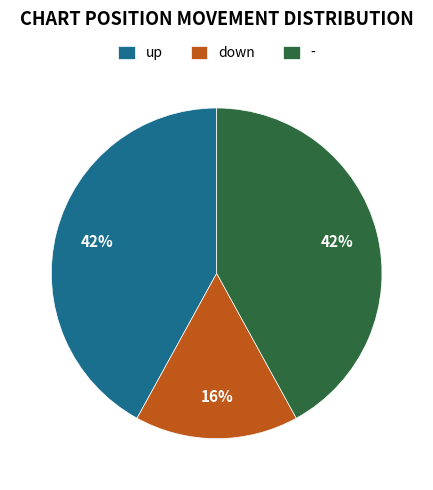

Which slice is the smallest?

down